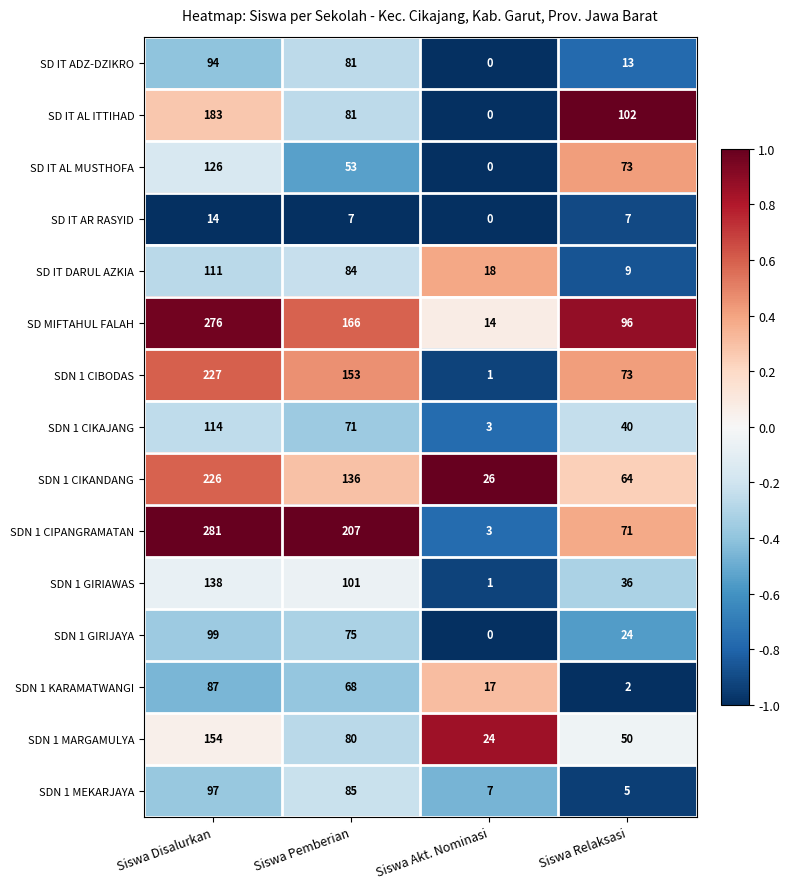

What is the sum of the SDN 1 MEKARJAYA values at Siswa Pemberian and Siswa Akt. Nominasi?

92